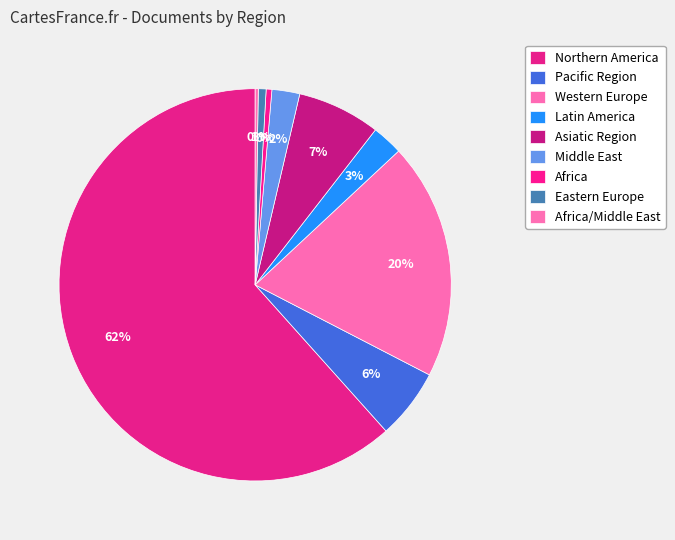

Which slice represents more than half of the pie?

Northern America